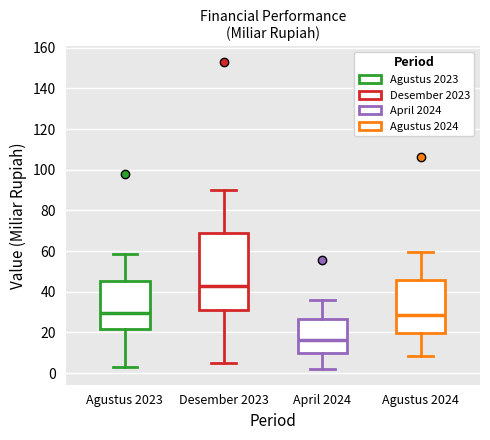

Reading left to right, transcribe this box plot: for each box, give where its median line is, the range the box spans, and where its two whiskers end, as read against the y-axis. The values are not printed on the chart, so give them approximately, as read against the axis.

Agustus 2023: median 30, box 22 to 46, whiskers 4 to 58
Desember 2023: median 44, box 30 to 70, whiskers 6 to 90
April 2024: median 16, box 10 to 26, whiskers 2 to 36
Agustus 2024: median 28, box 20 to 46, whiskers 8 to 60